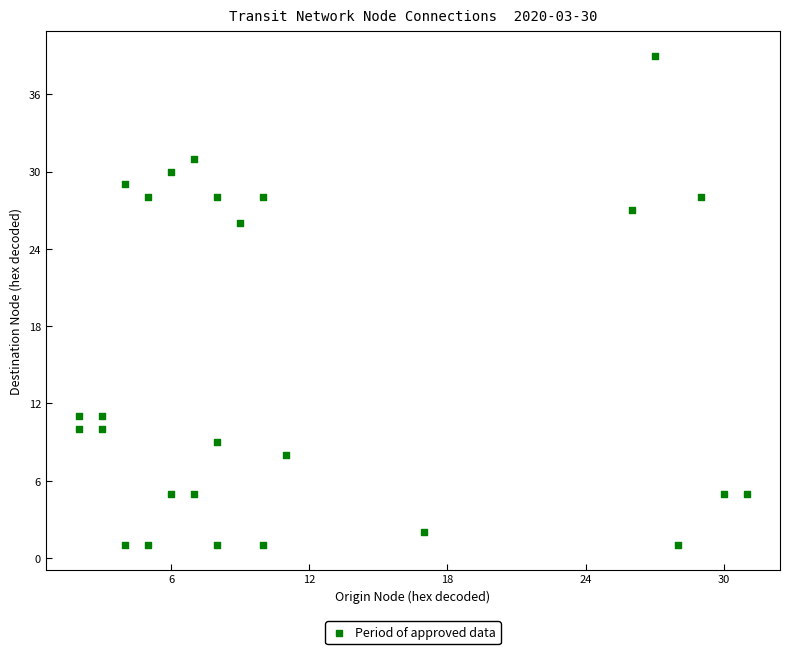

What Y value in the scatter plot is closest to 20?

26